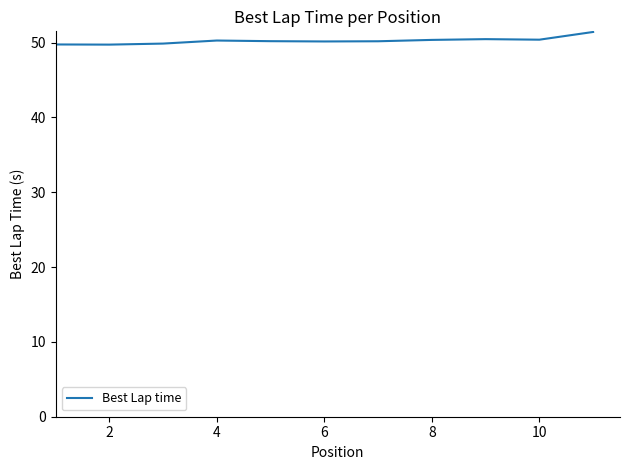

How many lines are shown in the chart?

1